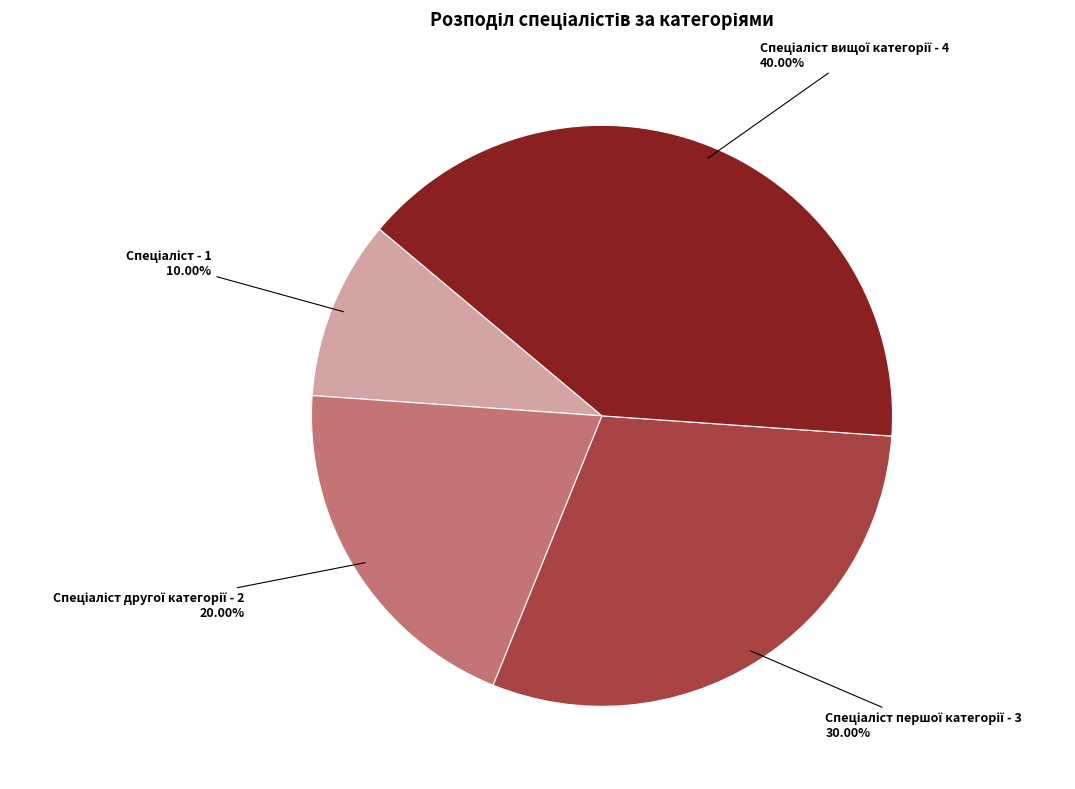

Is there a majority slice in this chart?

No